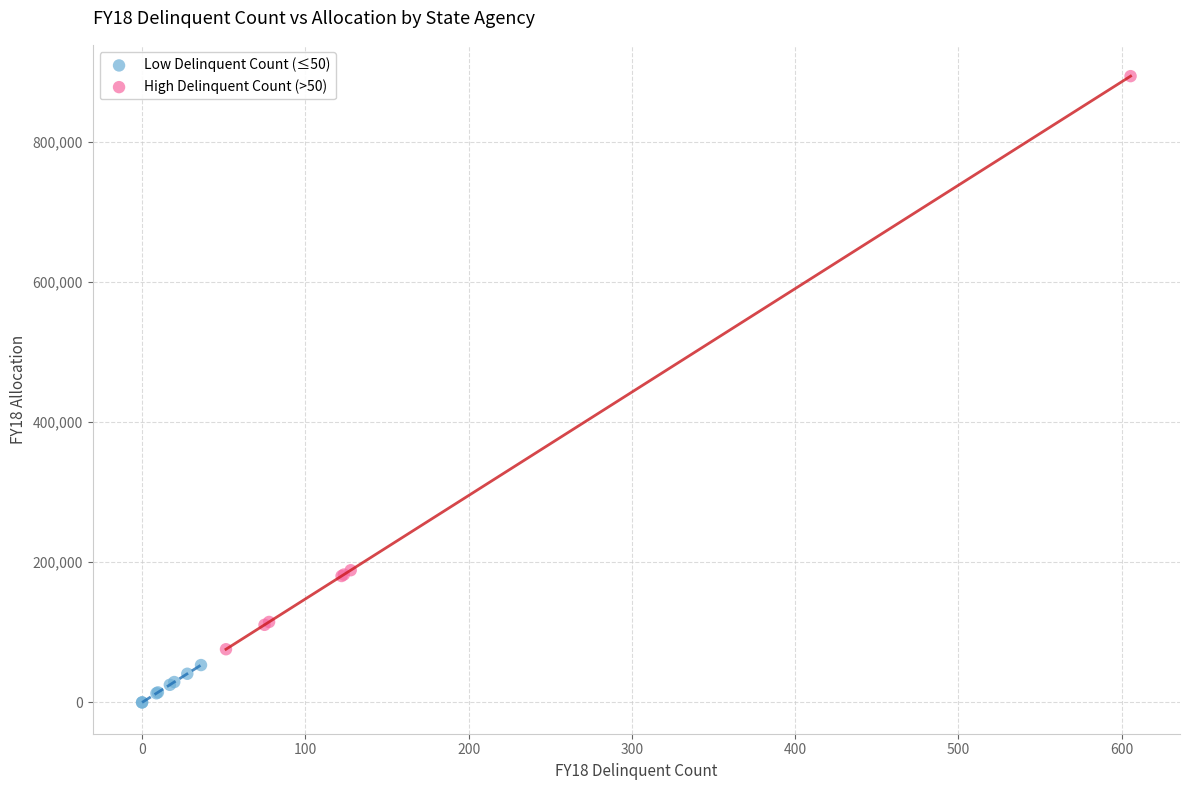

What are all the series names shown in the legend?

Low Delinquent Count (≤50), High Delinquent Count (>50)